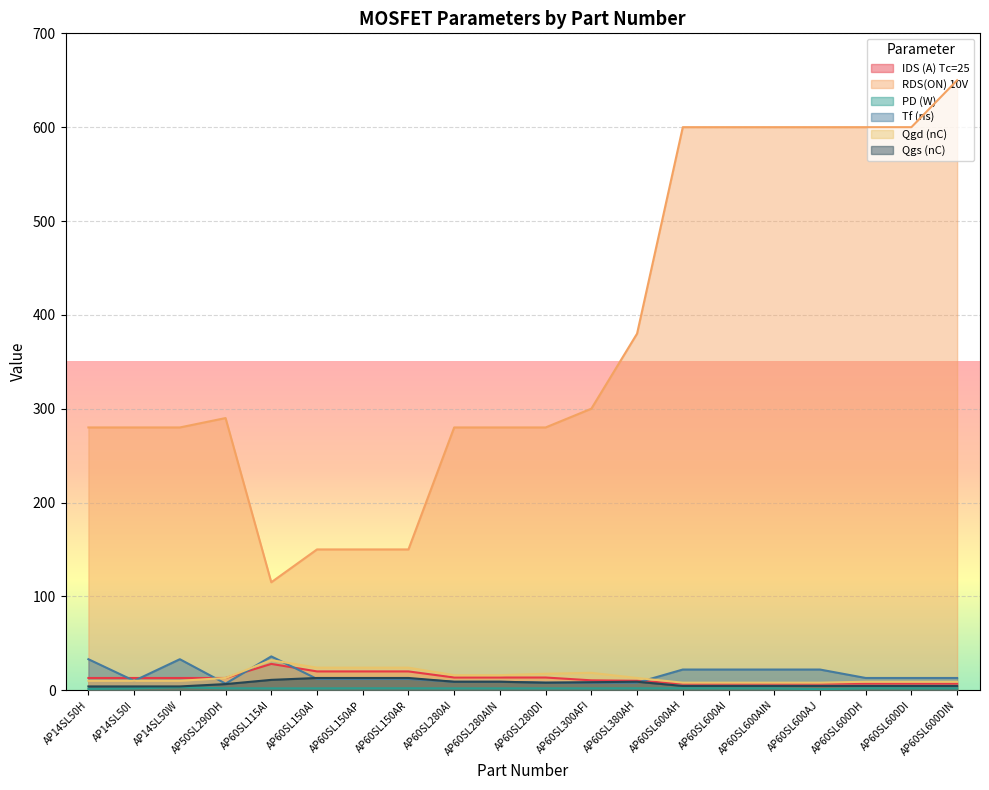

The value of Qgd (nC) at AP60SL600DIN is 4.7. True or false?

False